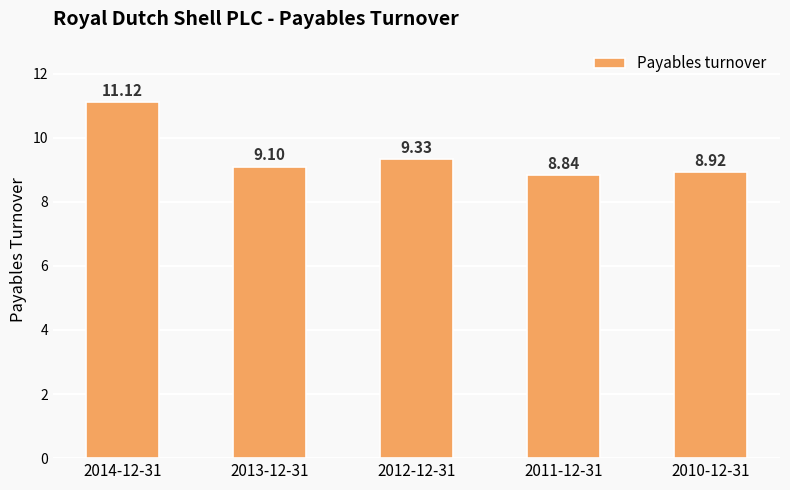

How many bars are there in total?

5